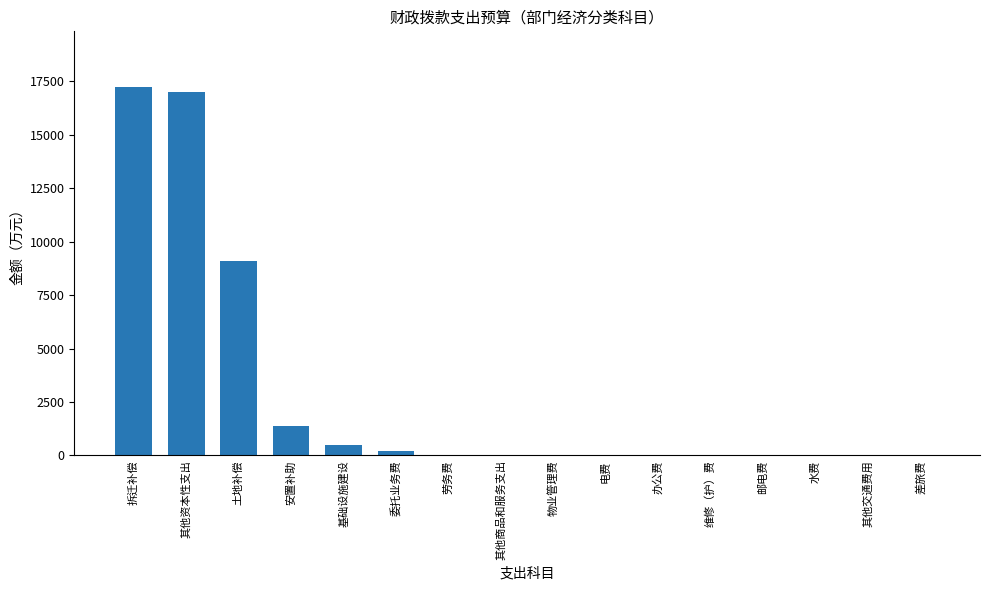

What is the difference between the values at 维修（护）费 and 其他商品和服务支出?

8.5